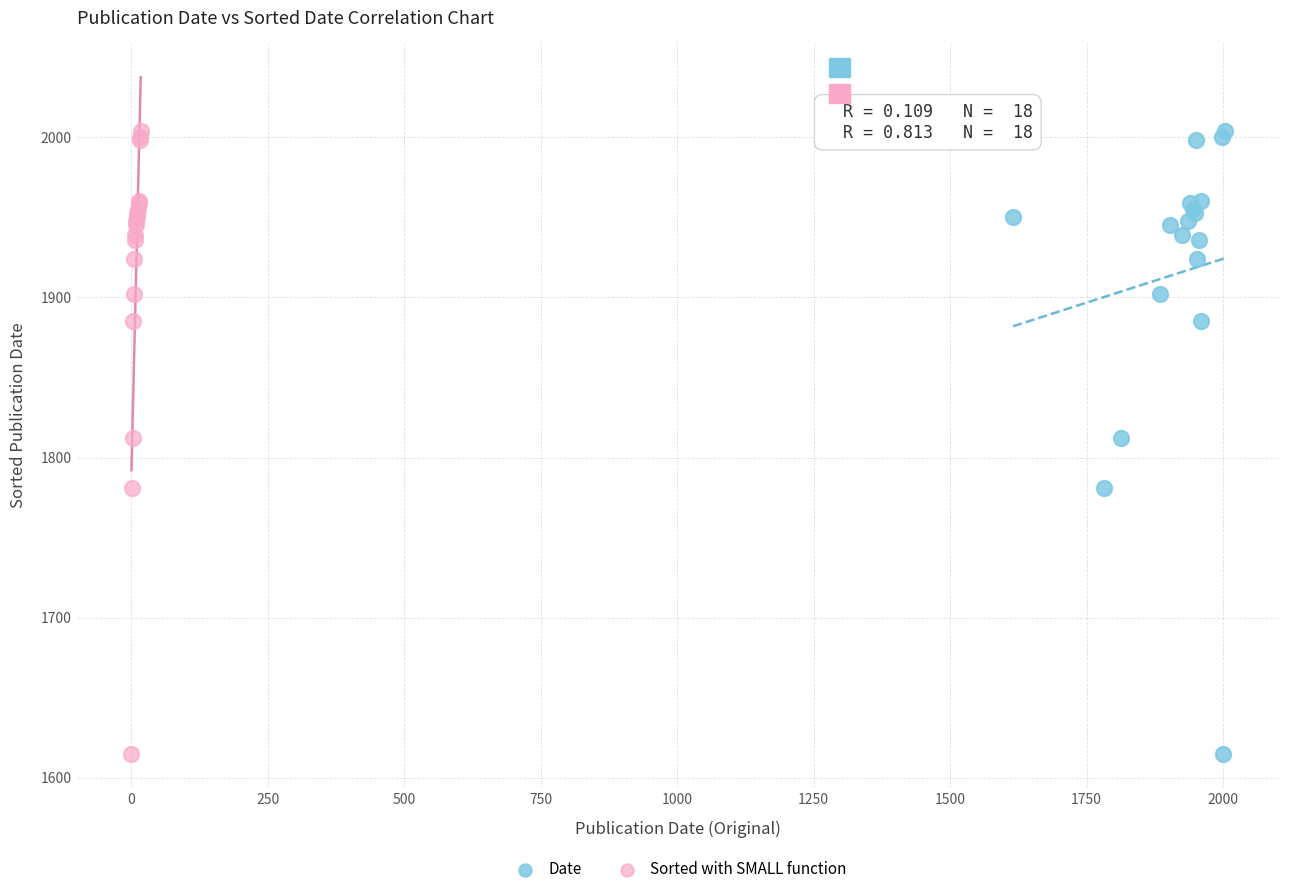

What are all the series names shown in the legend?

Date, Sorted with SMALL function